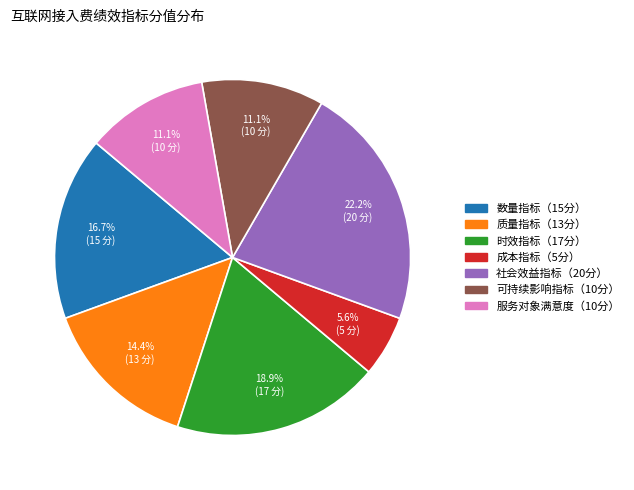

What is the smallest slice in the pie chart?

成本指标（5分）